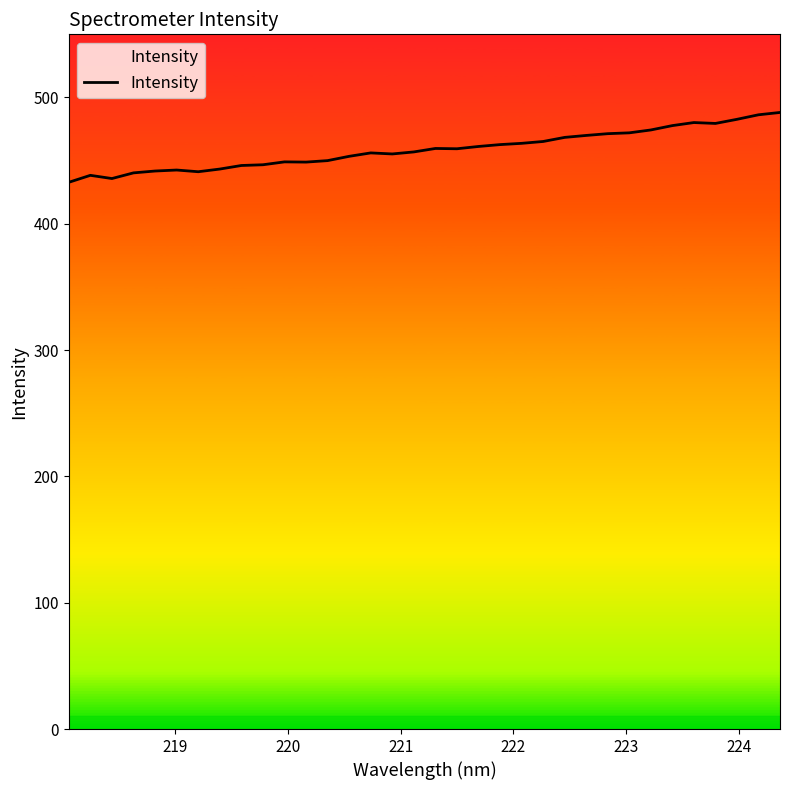

What is the minimum value shown in the chart?

432.9